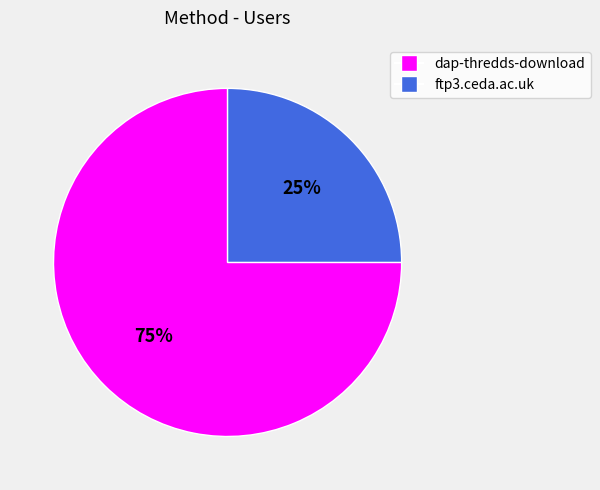

To the nearest percent, what is the average slice percentage?

50%